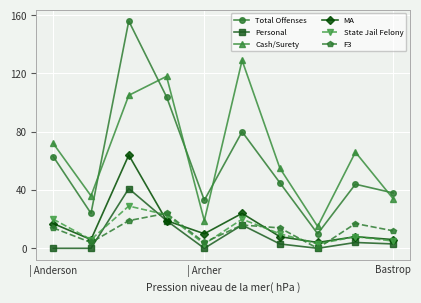

How many interior local peaks does the Total Offenses series have?

3